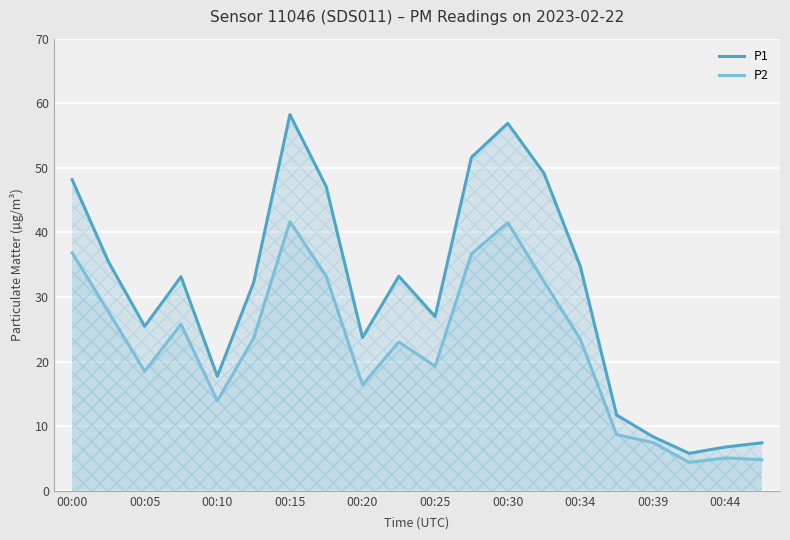

List the series in order of their overall mean, lowest first.

P2, P1